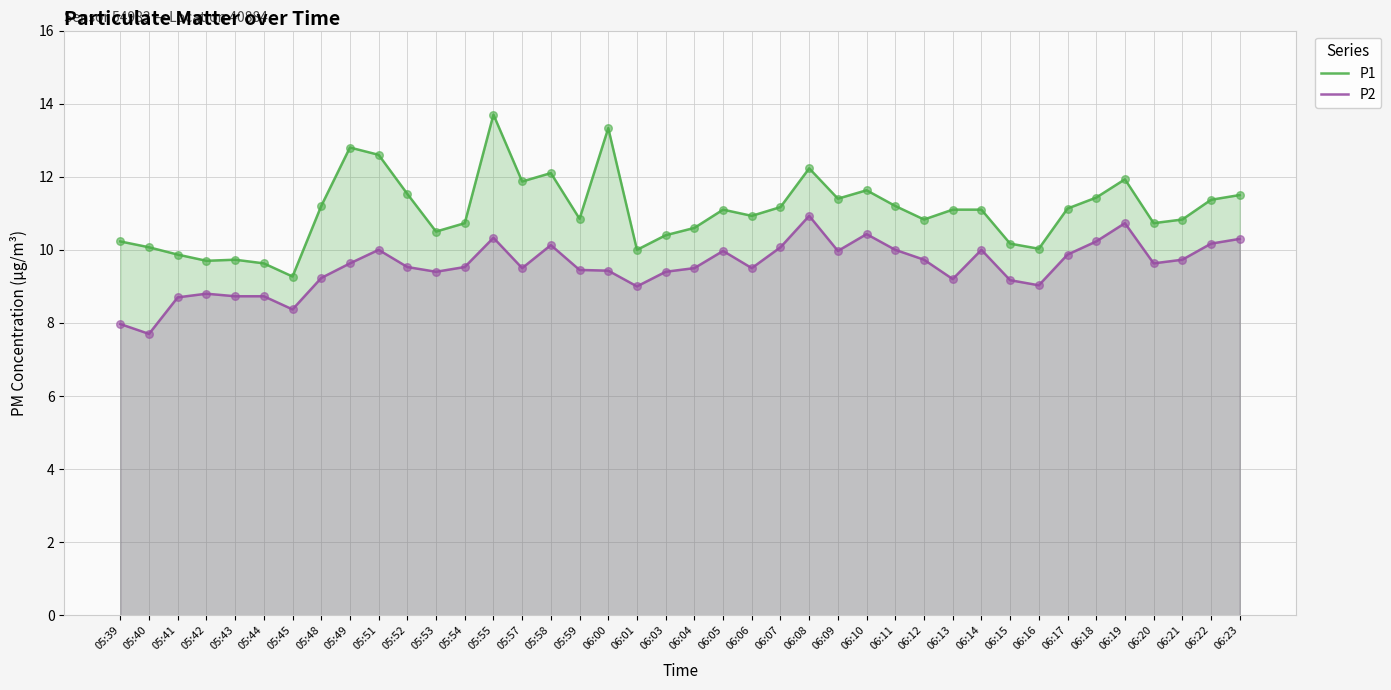

Which series reaches the minimum Y coordinate?

P2